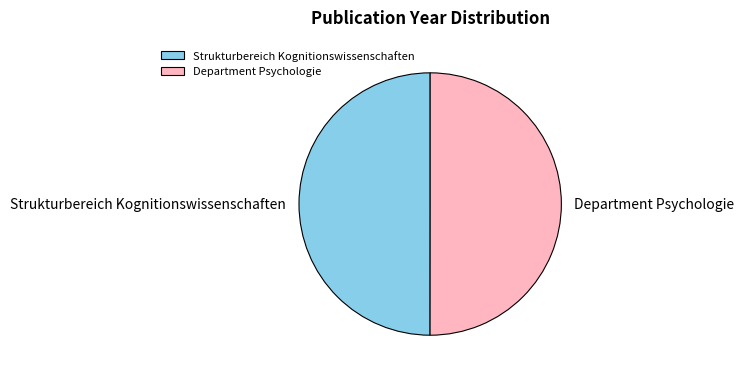

What is the ratio of the value at Strukturbereich Kognitionswissenschaften to the value at Department Psychologie?

1.0